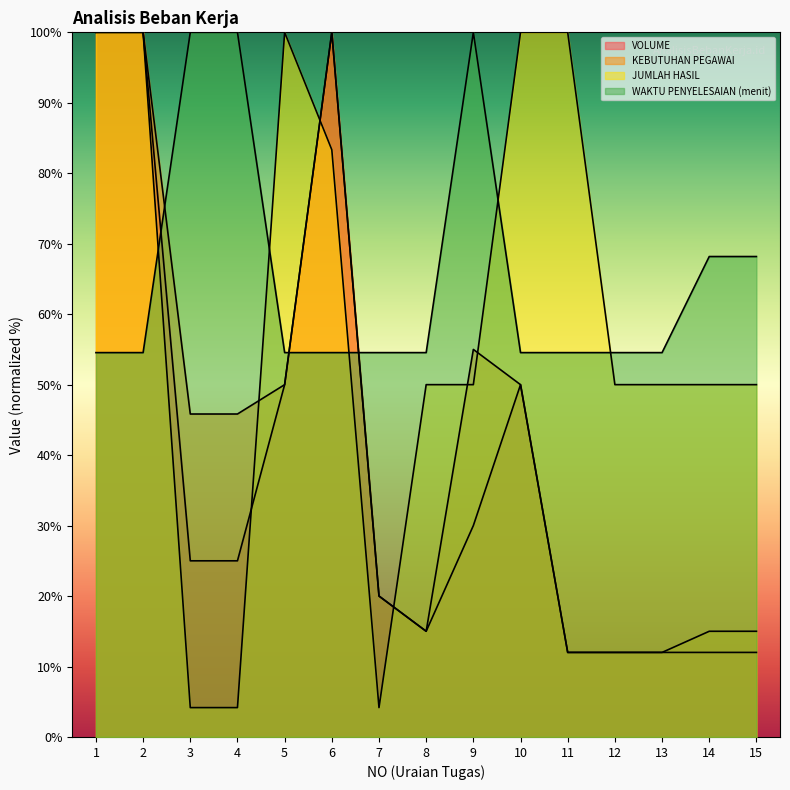

Where is the first local maximum for VOLUME?

6